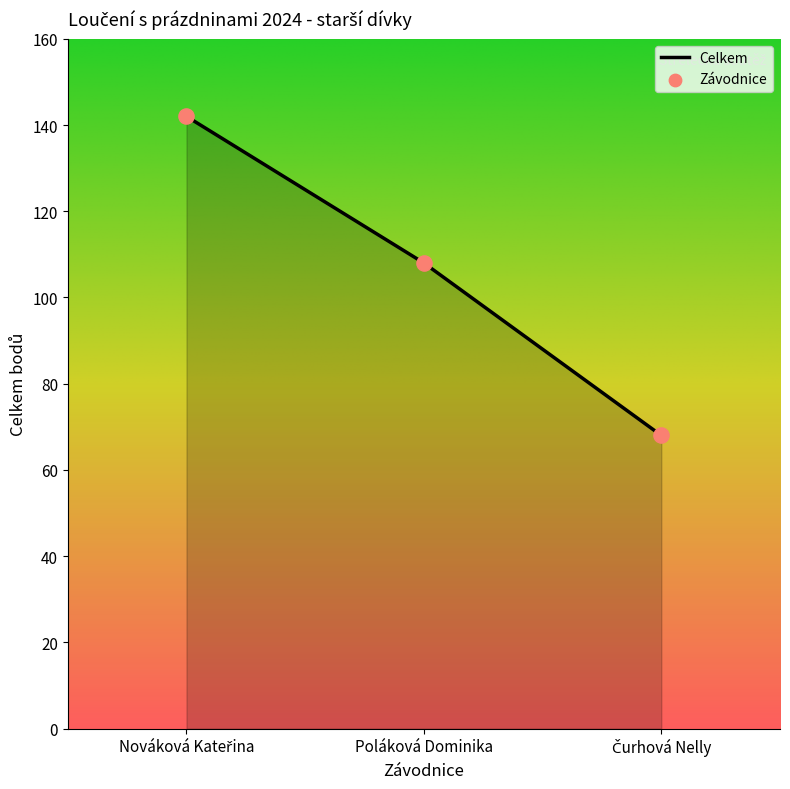

Between Poláková Dominika and Nováková Kateřina, which is larger?

Nováková Kateřina